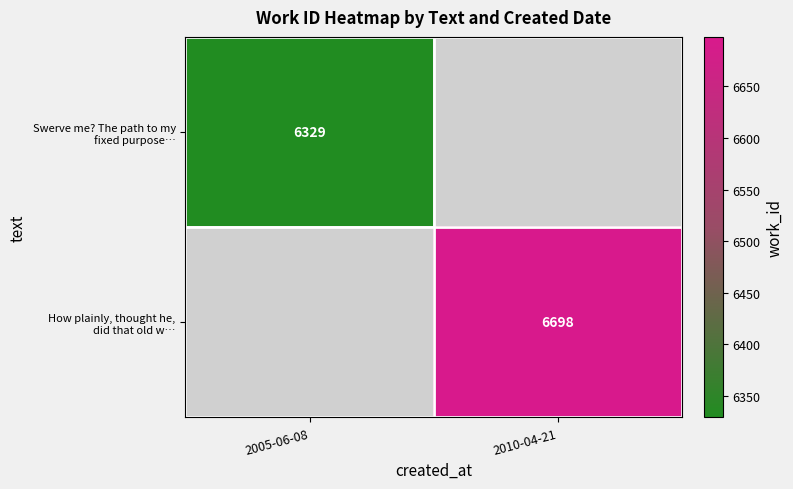

At how many categories does at least one series exceed 6435?

1